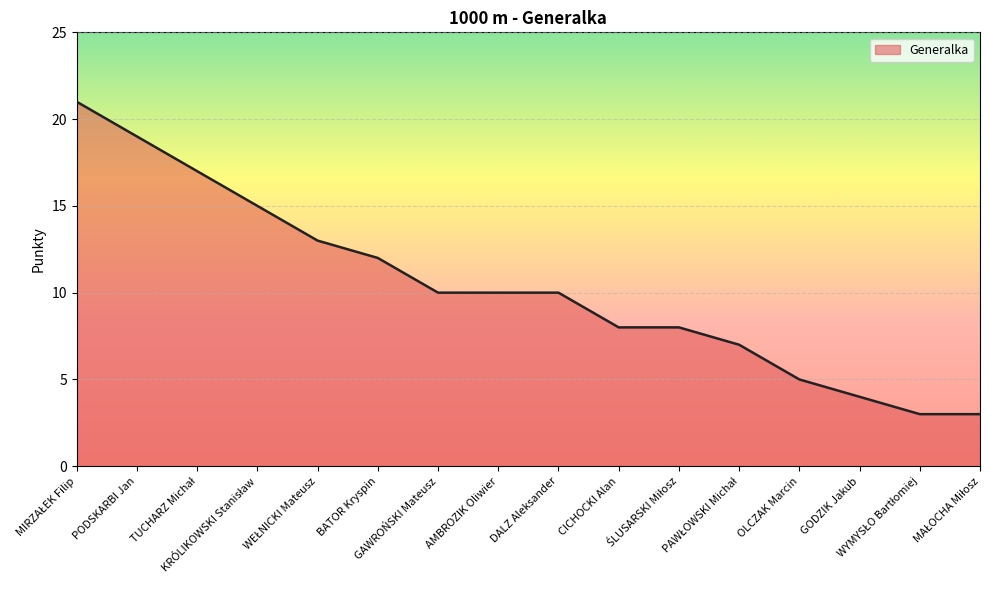

What is the difference between the maximum and minimum values?

18